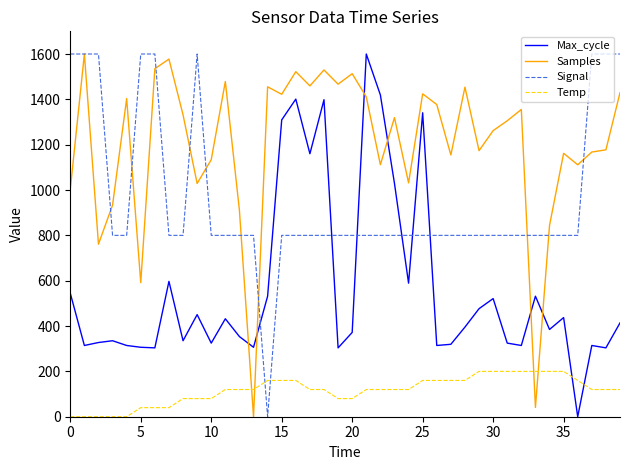

How many intersections are there between Samples and Temp?

4